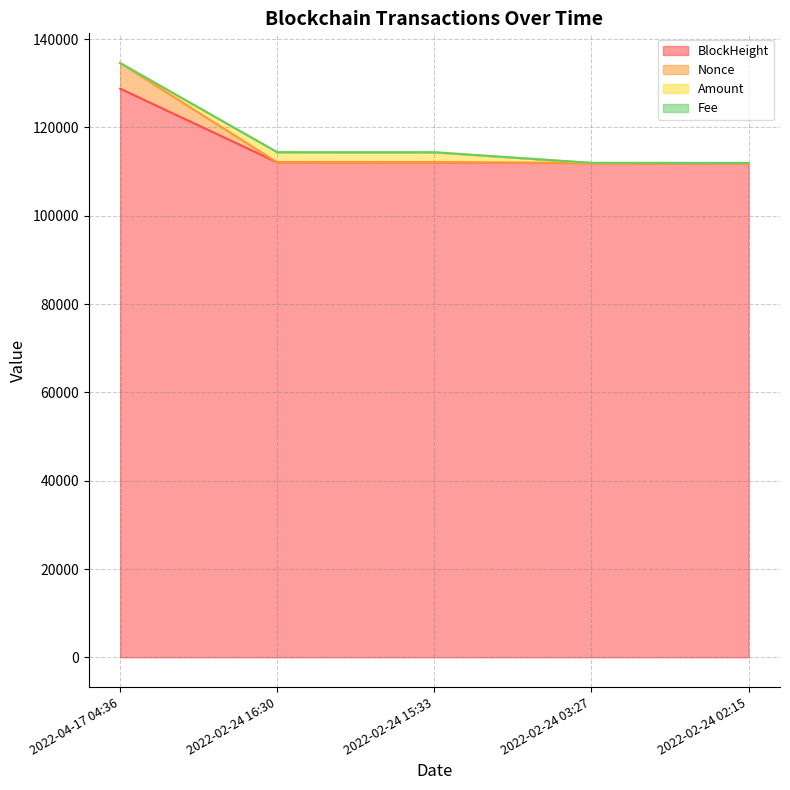

What is the greatest value displayed?

134591